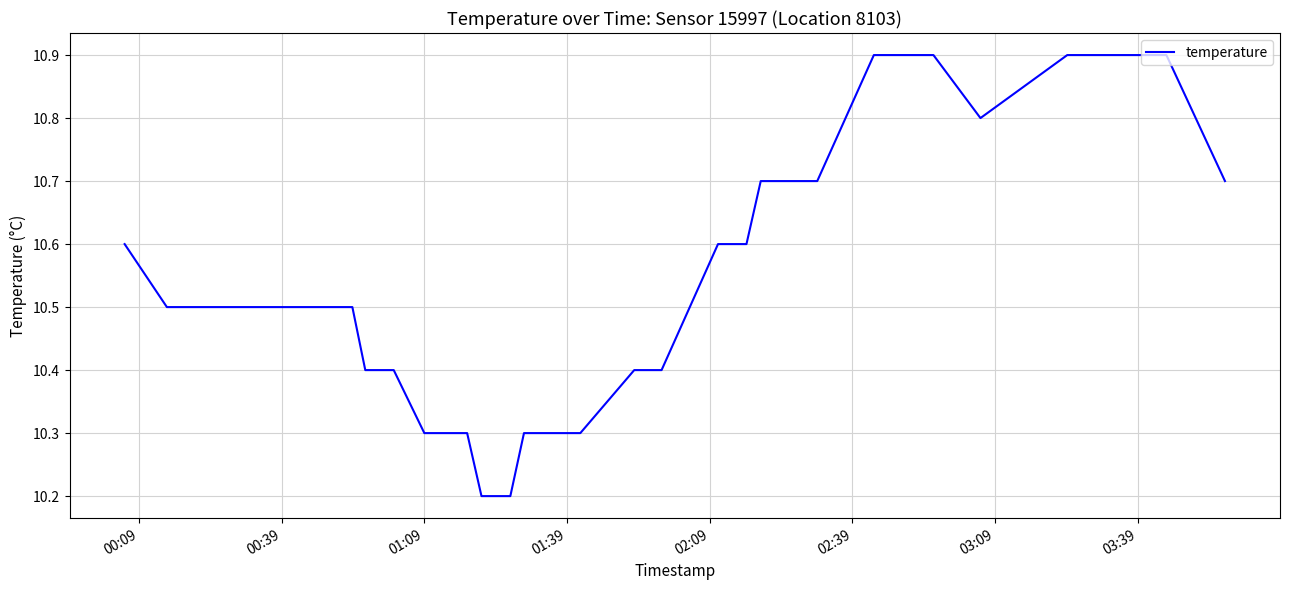

Count the number of data series in this chart.

1